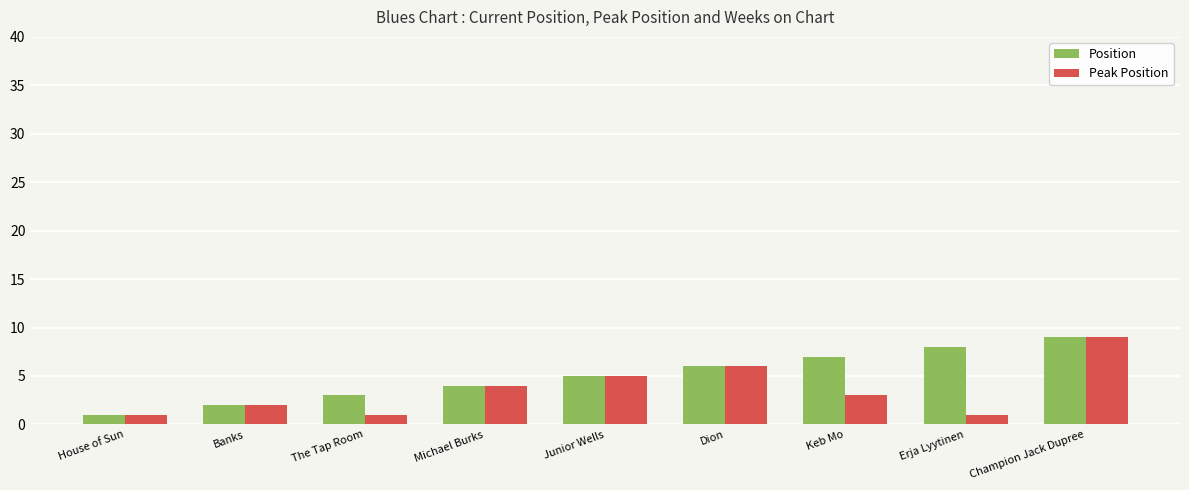

What are all the series names shown in the legend?

Position, Peak Position